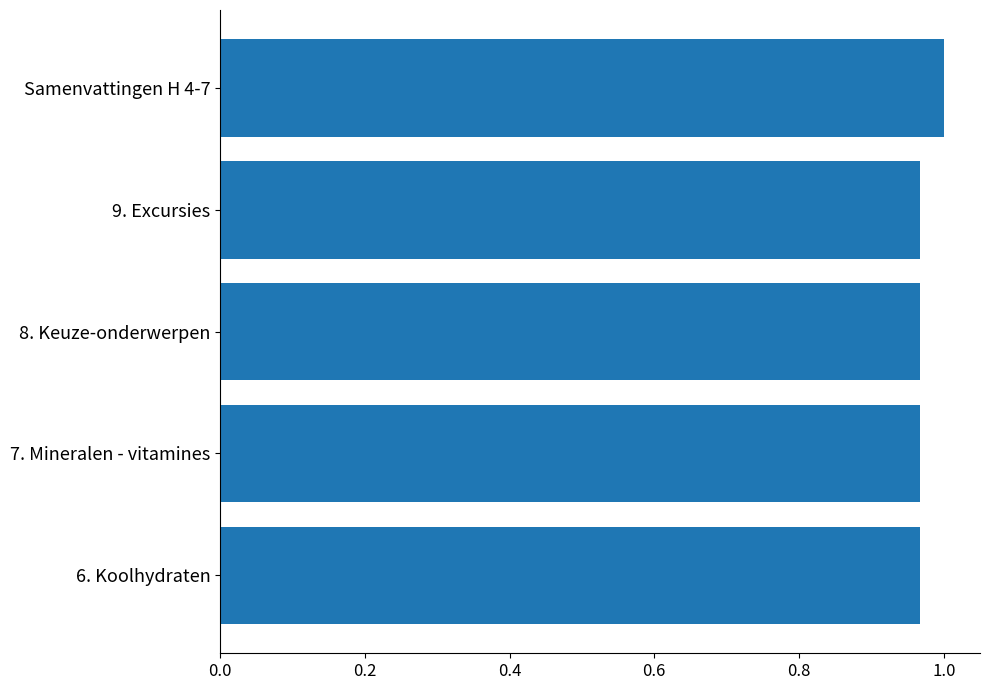

Which category has the highest value across all series?

Samenvattingen H 4-7